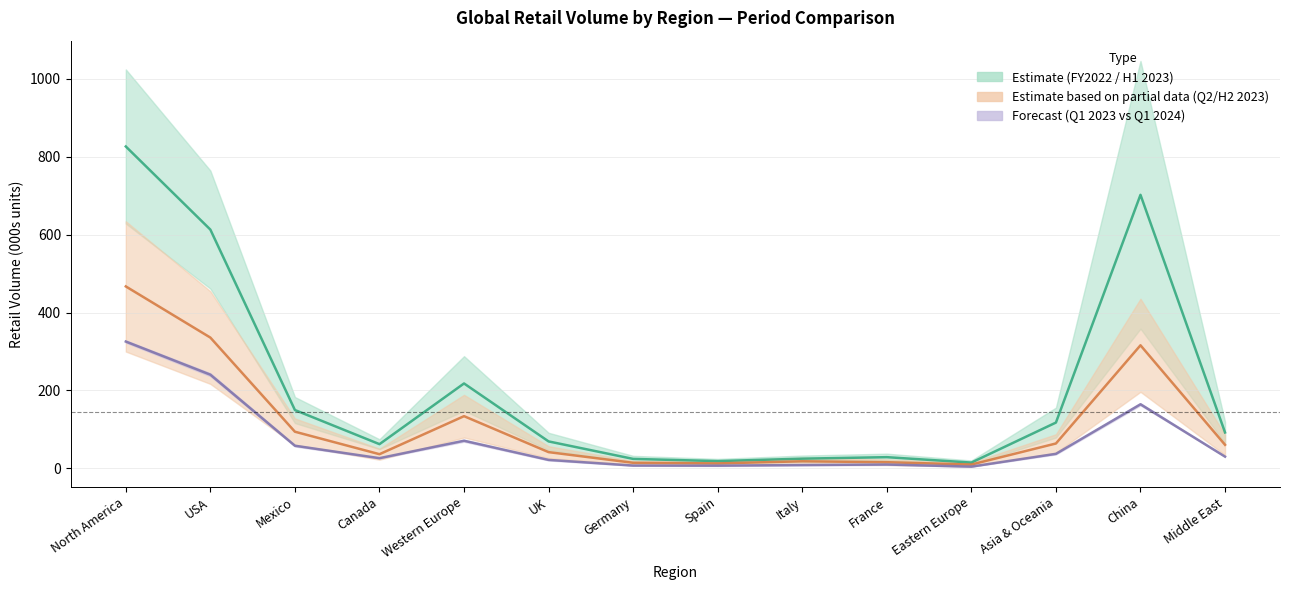

In Q2 2023, how many points are higher than both neighbors (excluding endpoints)?

3